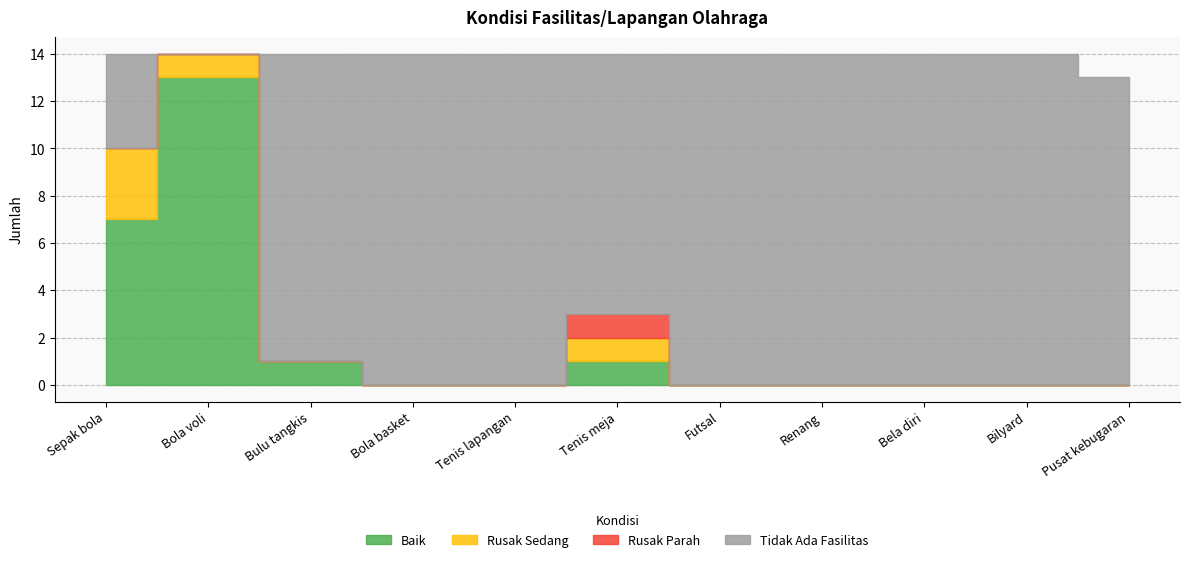

Where is Rusak Parah nearest to the value 0?

Sepak bola